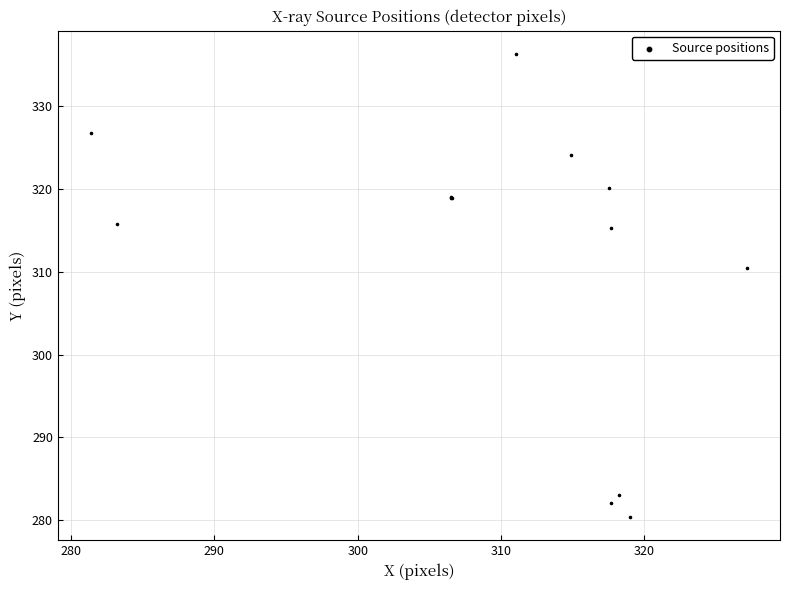

What Y value in the scatter plot is closest to 308?

310.4